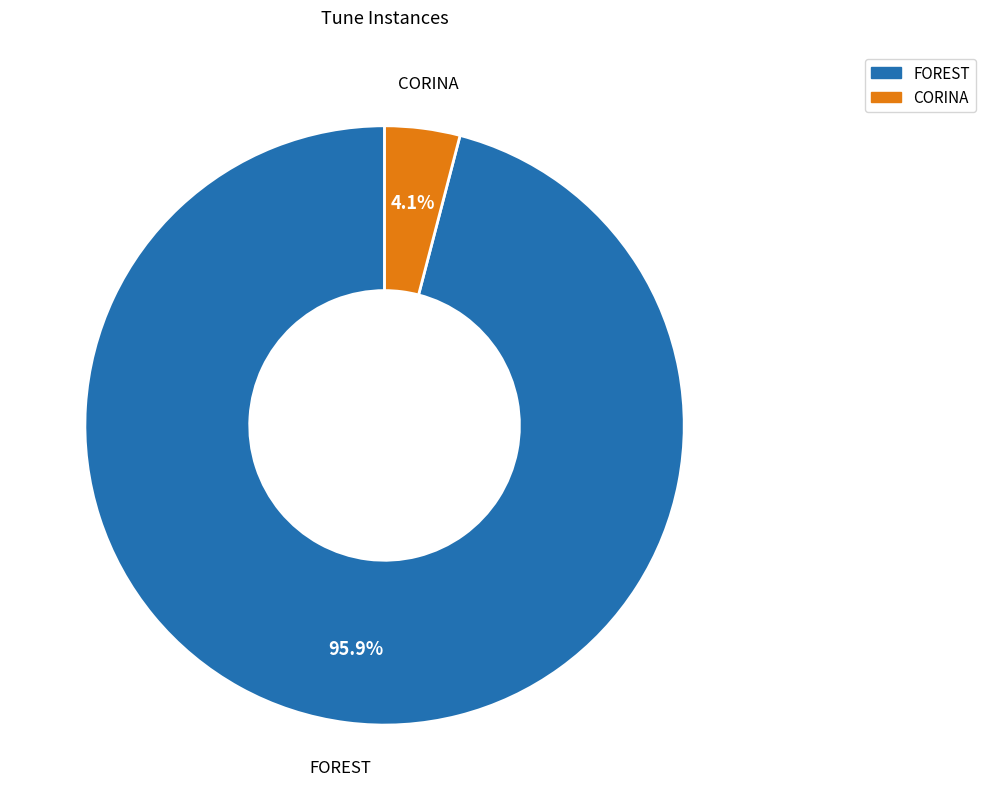

Between CORINA and FOREST, which is larger?

FOREST